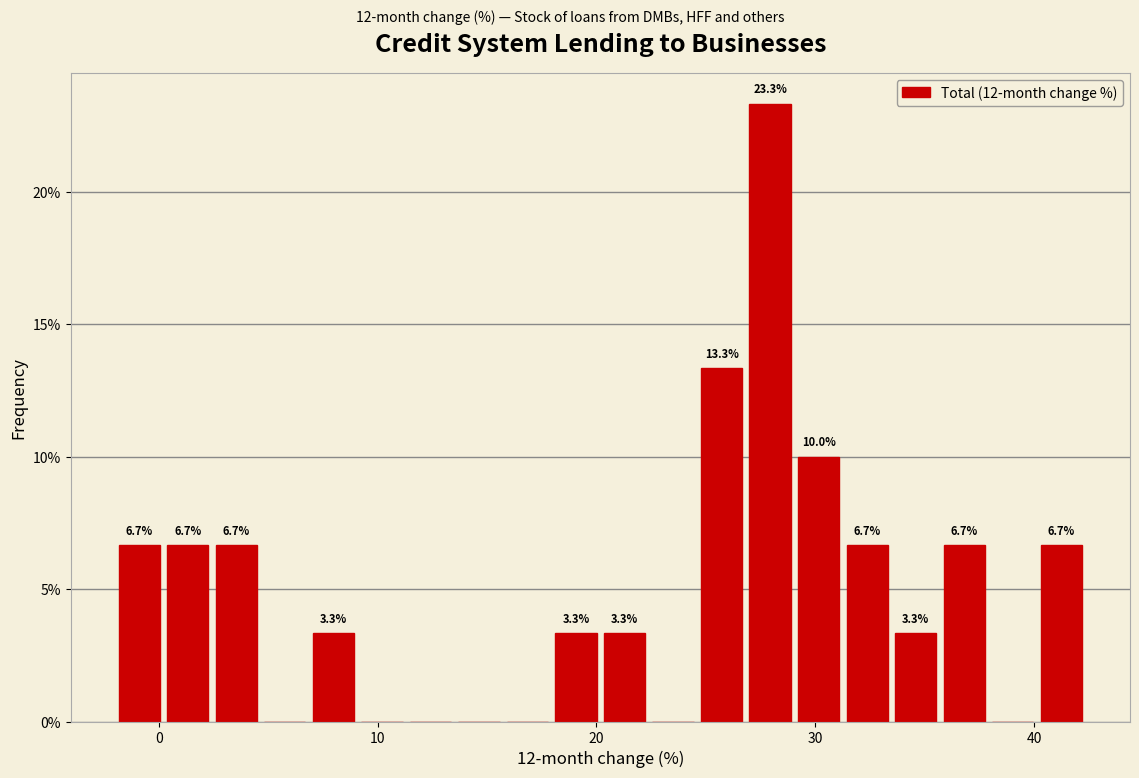

Read against the x-axis, roughly where is the centre of the tallest bar?

28